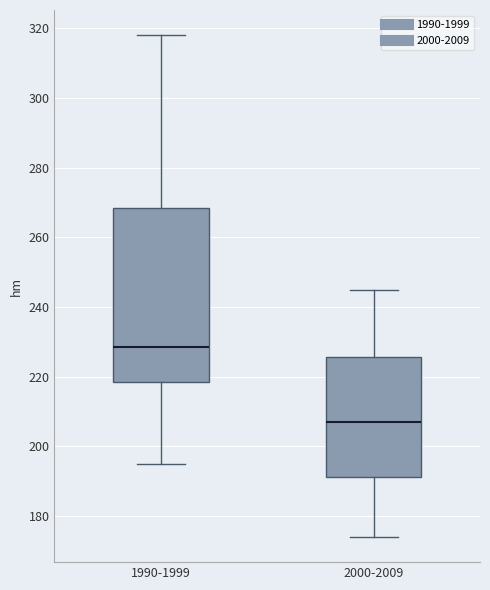

Reading left to right, read every box against the y-axis: the position of its median line, the range the box covers, and the ends of its whiskers. The values are not printed on the chart, so give them approximately, as read against the axis.

1990-1999: median 228, box 218 to 268, whiskers 196 to 318
2000-2009: median 208, box 192 to 226, whiskers 174 to 246